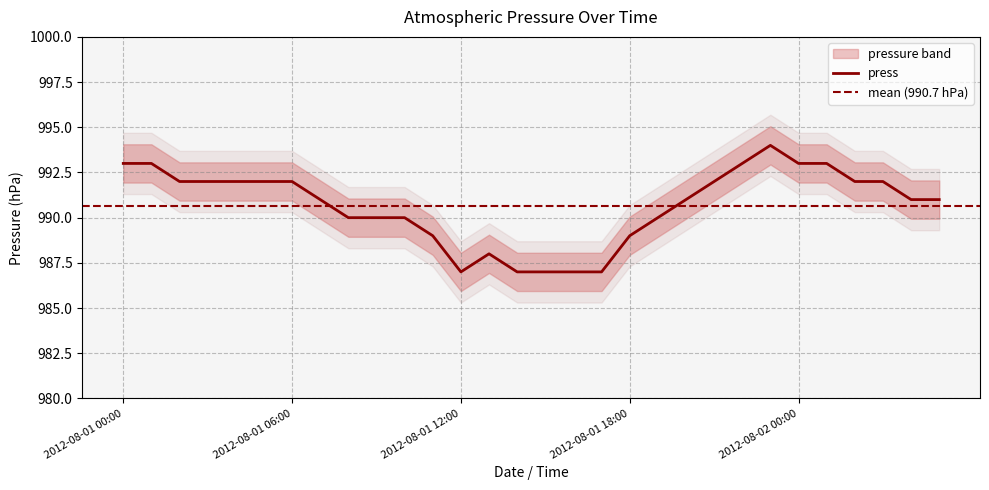

At which label does the data first exceed 991?

2012-08-01 00:00